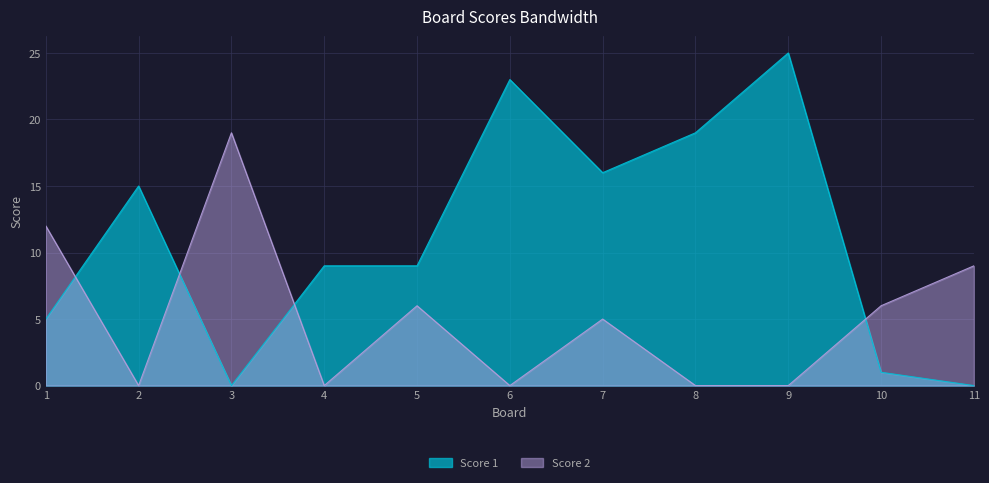

At which label does Score 2 first exceed 5?

1